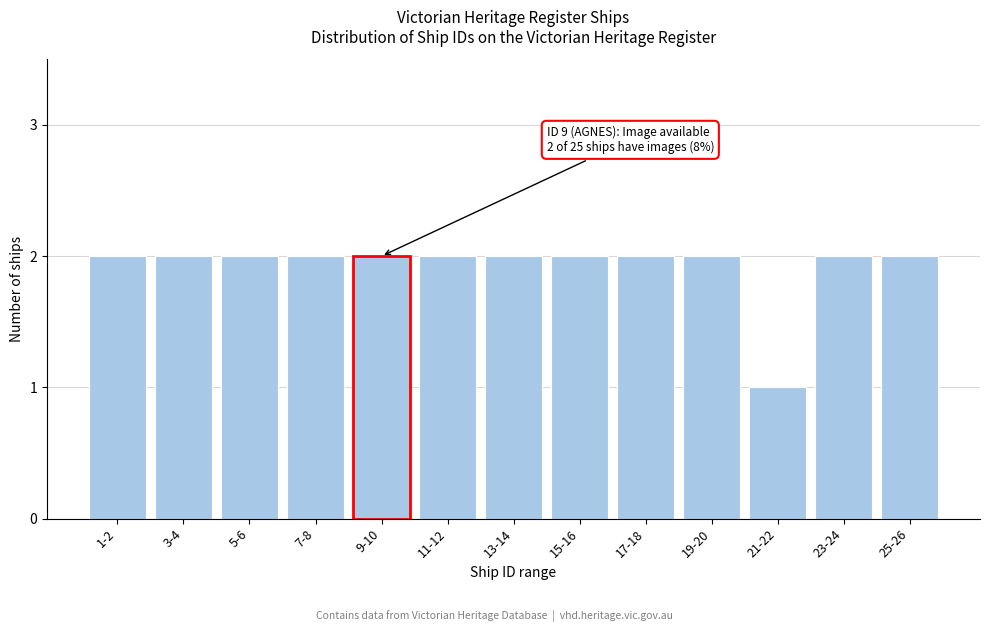

Reading left to right, what are all the values shown in this chart?

1-2=2	3-4=2	5-6=2	7-8=2	9-10=2	11-12=2	13-14=2	15-16=2	17-18=2	19-20=2	21-22=1	23-24=2	25-26=2